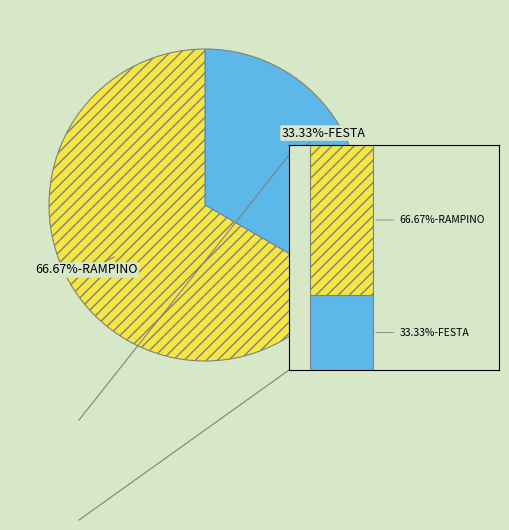

To the nearest percent, what portion does RAMPINO represent?

67%